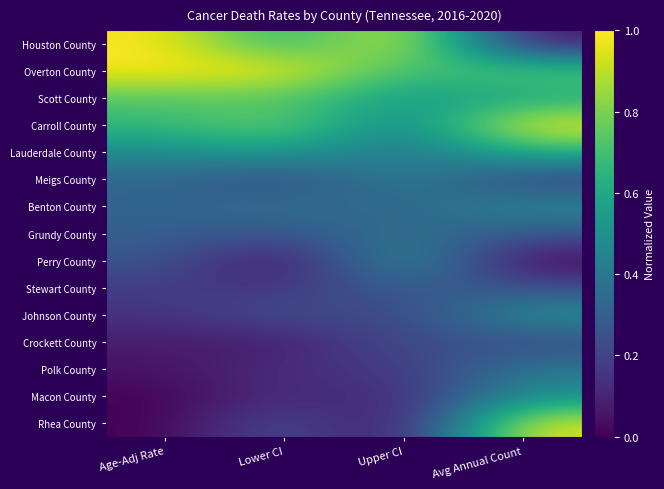

At which category is the sum across all series the highest?

Avg Annual Count